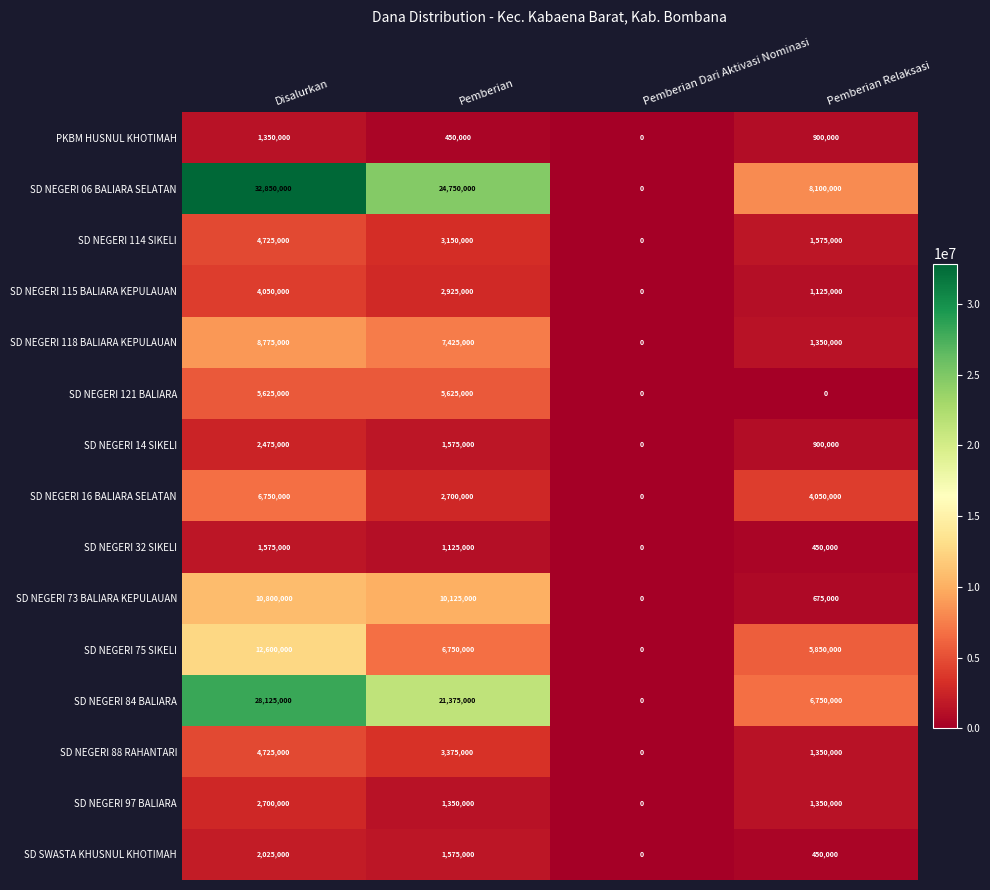

Which series changed the most between Disalurkan and Pemberian Relaksasi?

SD NEGERI 06 BALIARA SELATAN